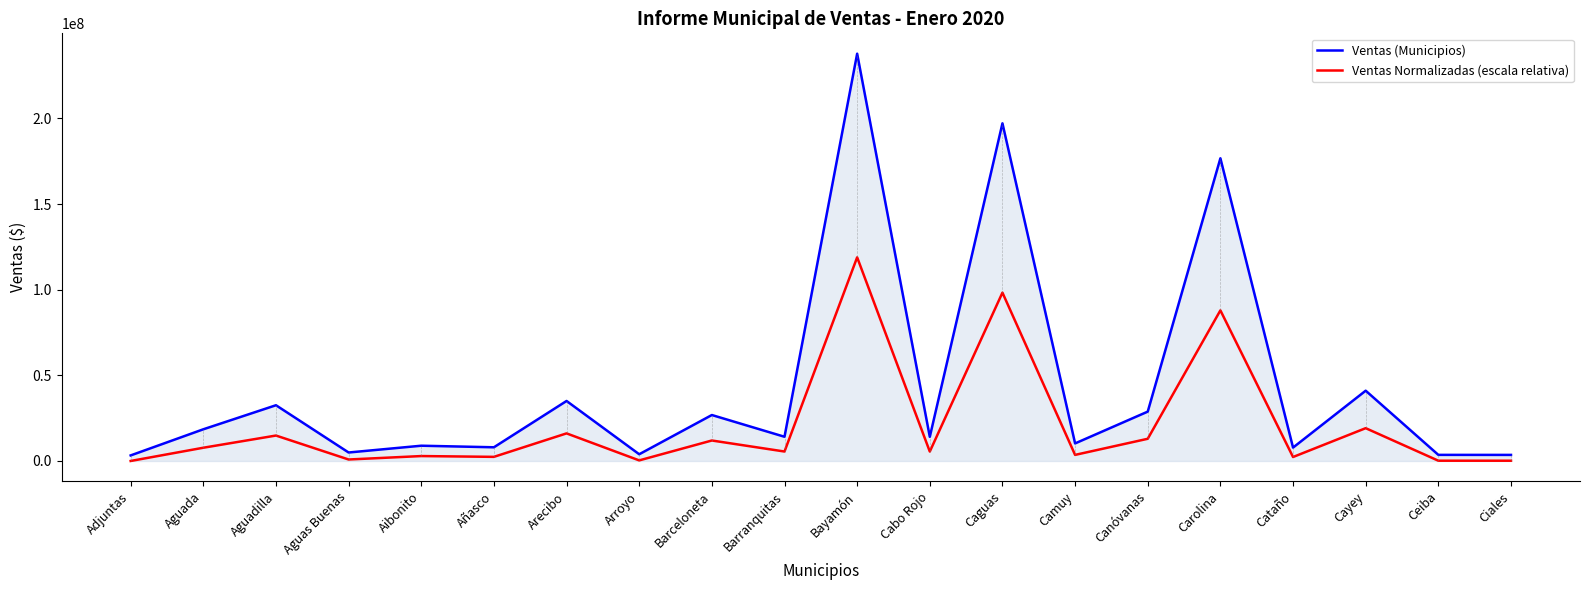

List the series in order of their peak value, lowest first.

Ventas Normalizadas (escala relativa), Ventas (Municipios)